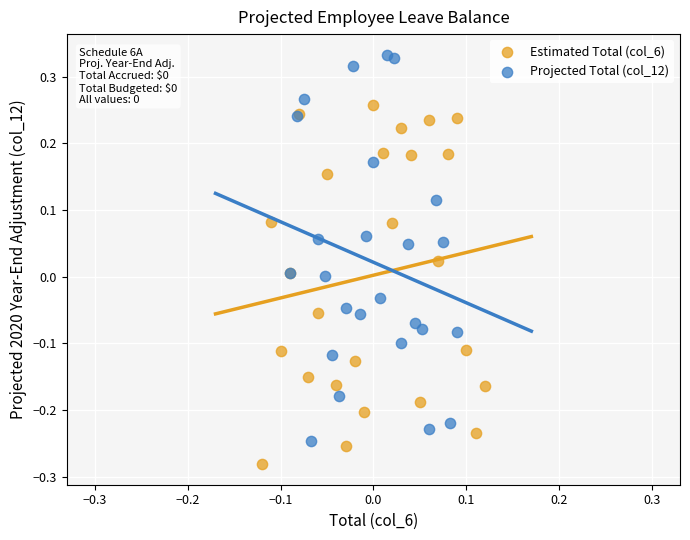

Which series has the largest Y range (max minus min)?

Projected Total (col_12)